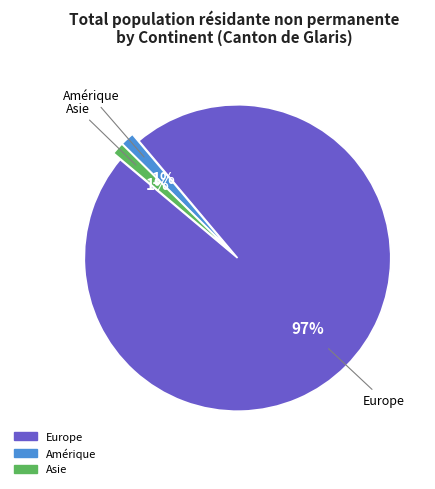

To the nearest percent, what is the average slice percentage?

33%